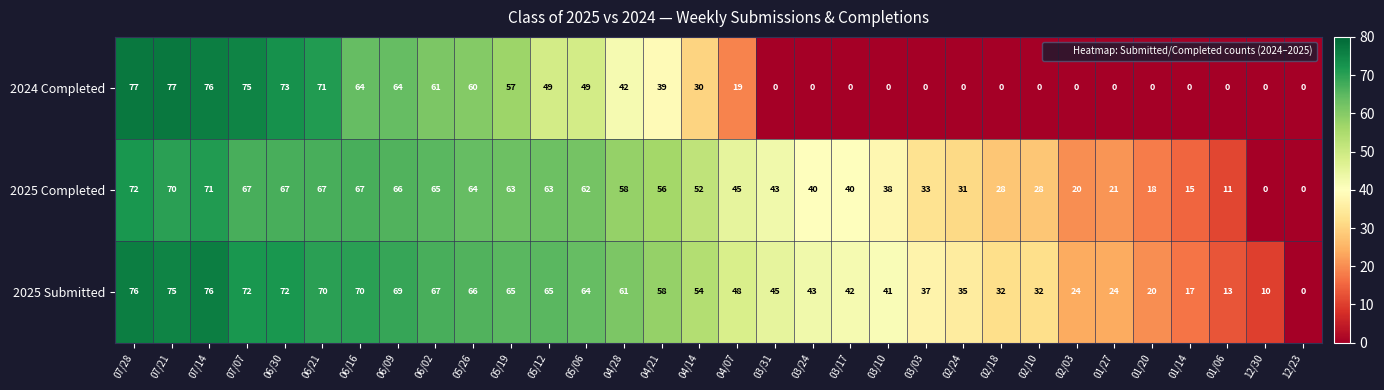

What is the average value of the 2025 Completed series?

45